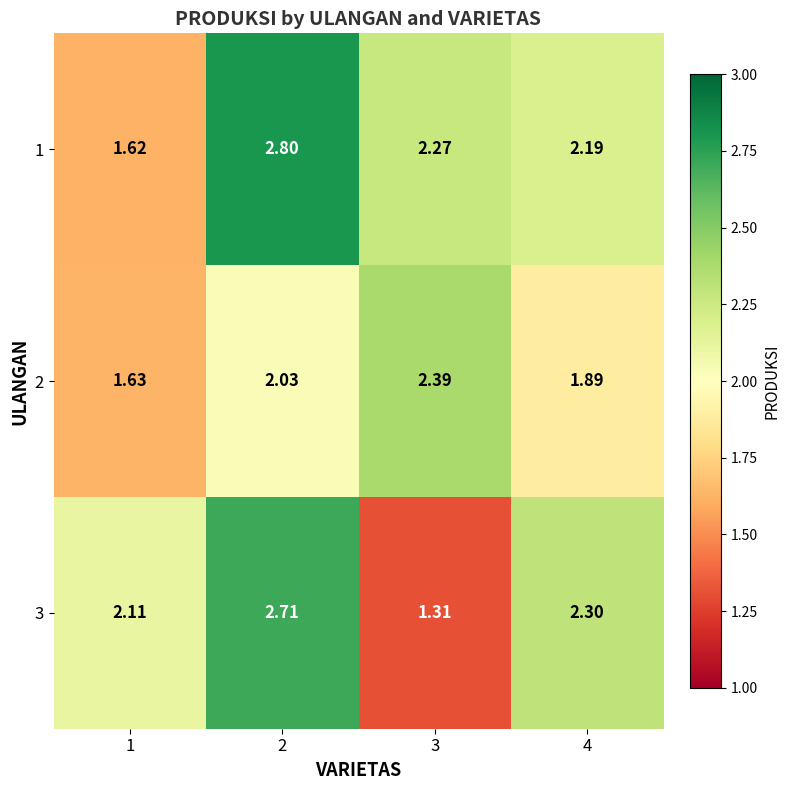

Is the value of 3 at 2 greater than the value of 2 at 2?

Yes